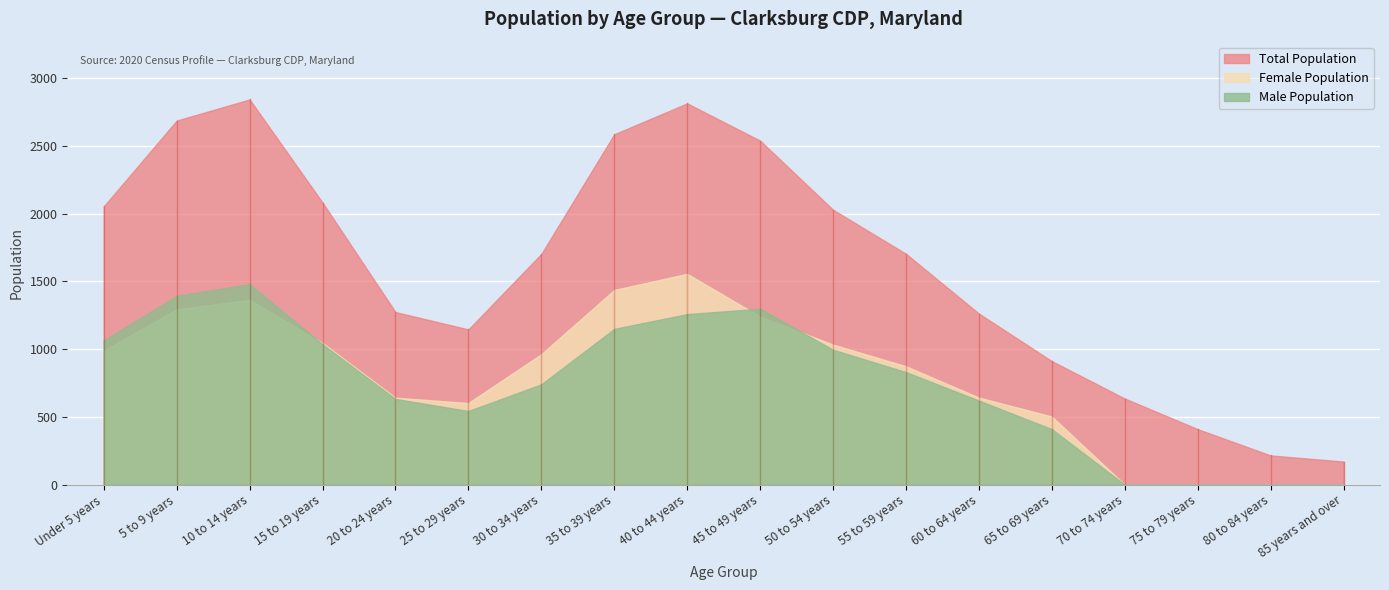

True or false: Female Population and Total Population cross at least once.

False